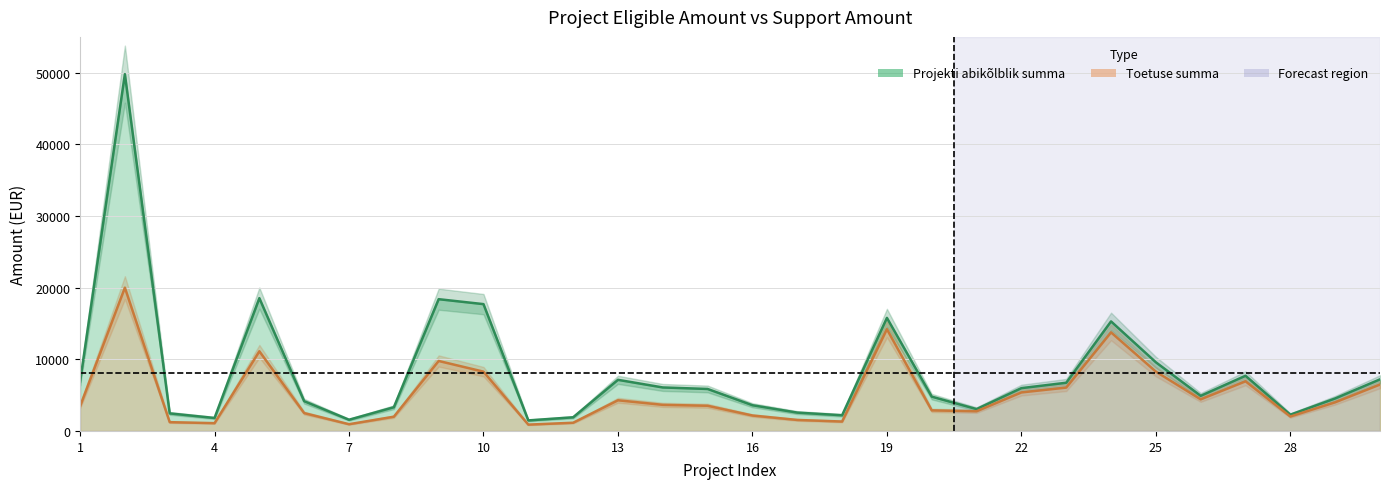

What is the difference between the second highest and second lowest values in the Toetuse summa series?

13262.8